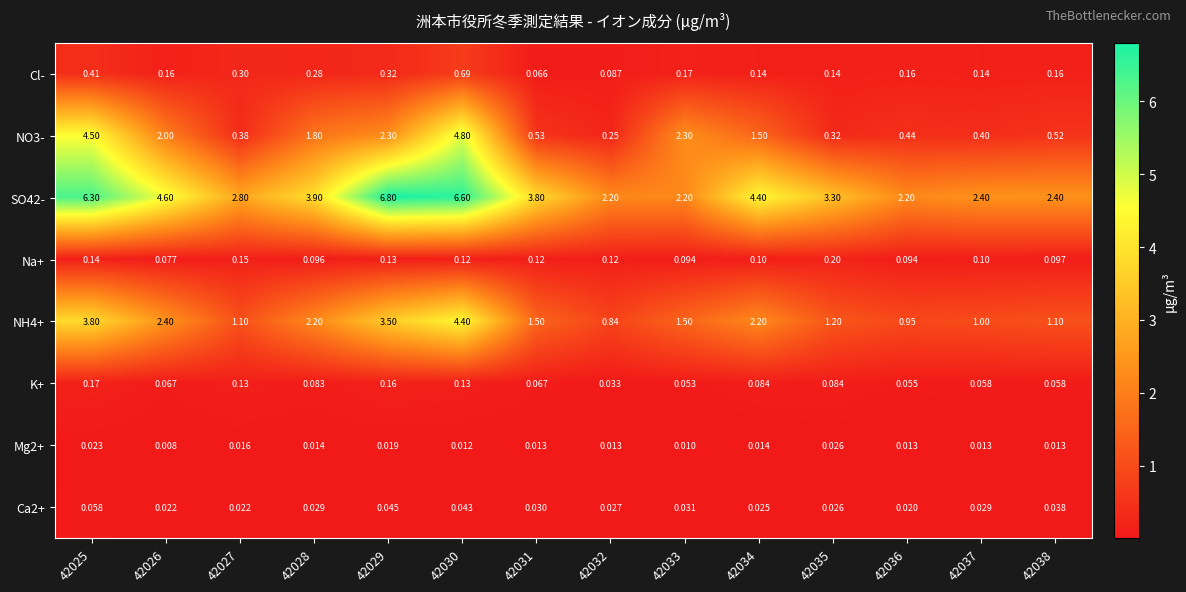

Which series has the largest range (max minus min)?

SO42-